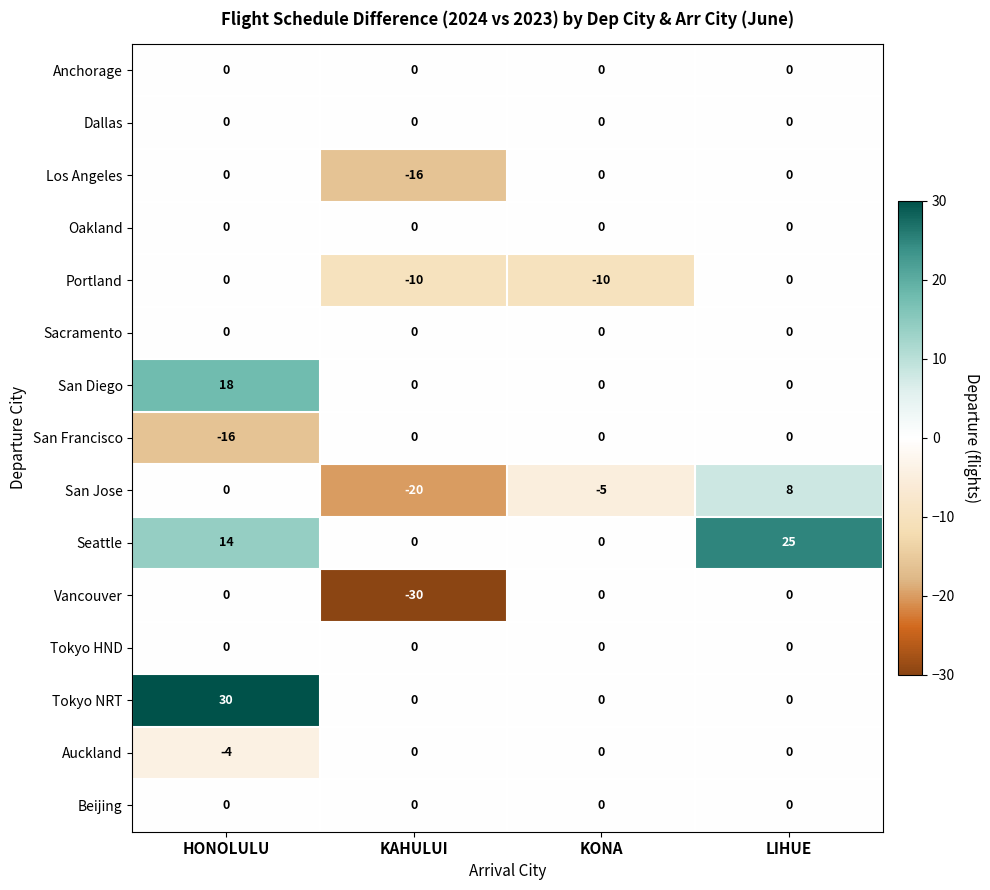

What is the greatest value displayed?

30